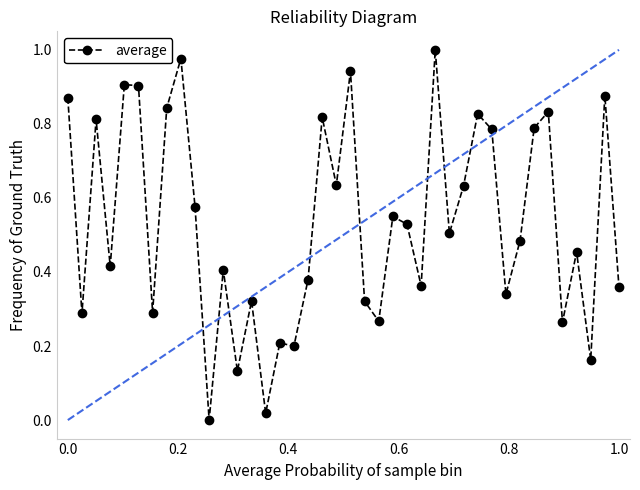

What is the sum of all values?

21.3